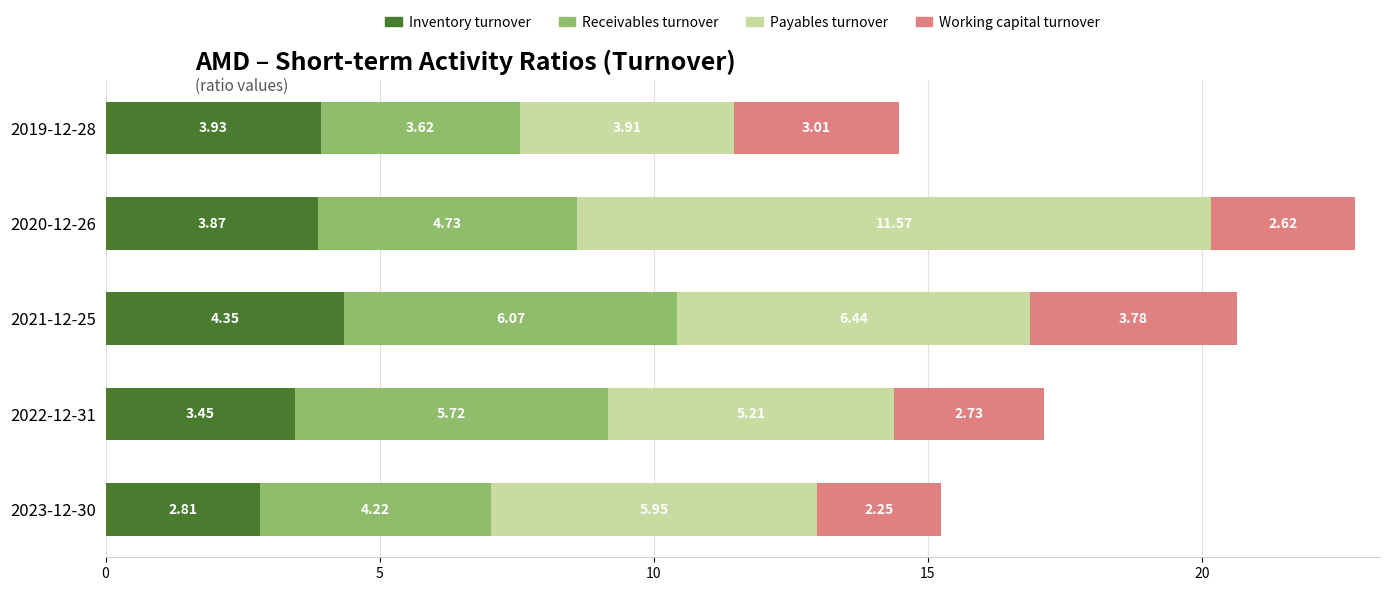

What is the average value of the Inventory turnover series?

3.7